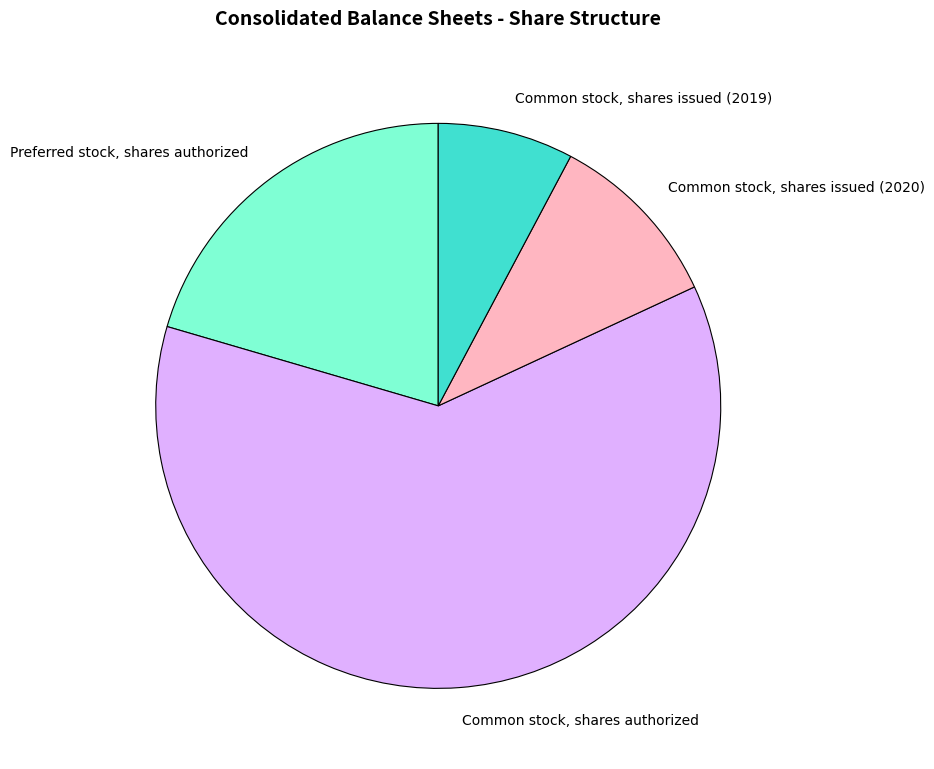

Rank the categories by value from highest to lowest.

Common stock, shares authorized, Preferred stock, shares authorized, Common stock, shares issued (2020), Common stock, shares issued (2019)